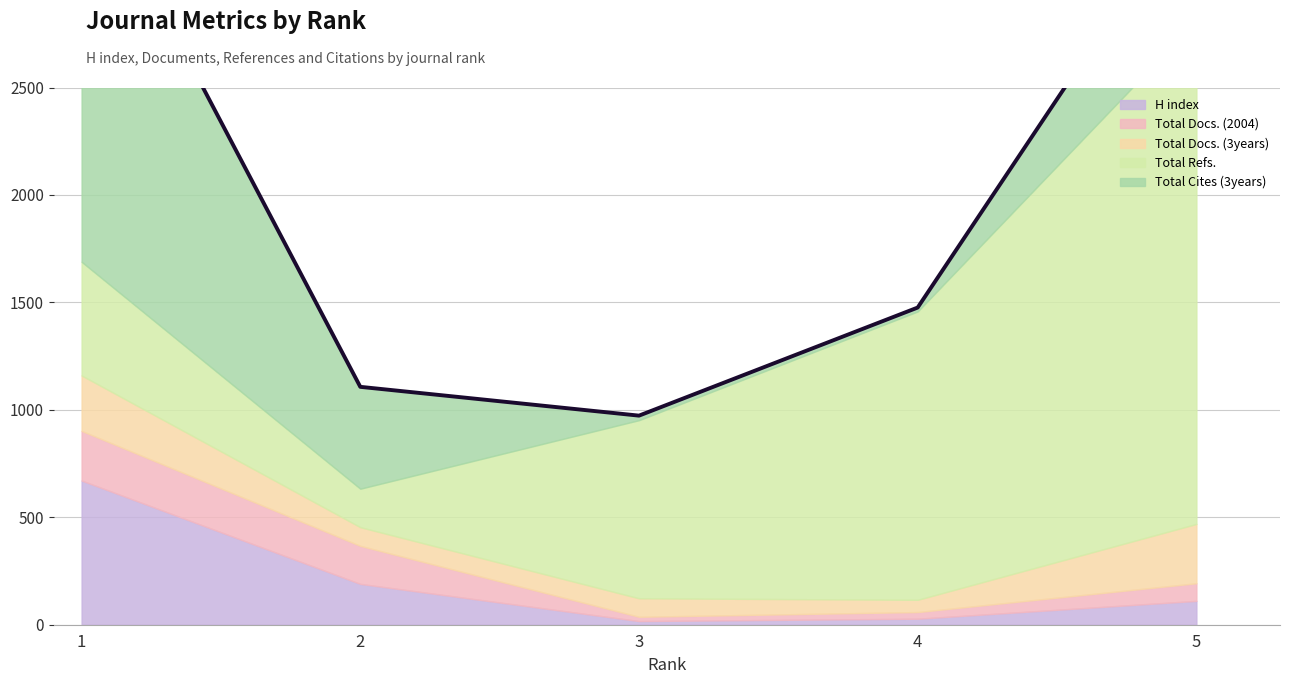

Which series has the largest range (max minus min)?

Total Refs.